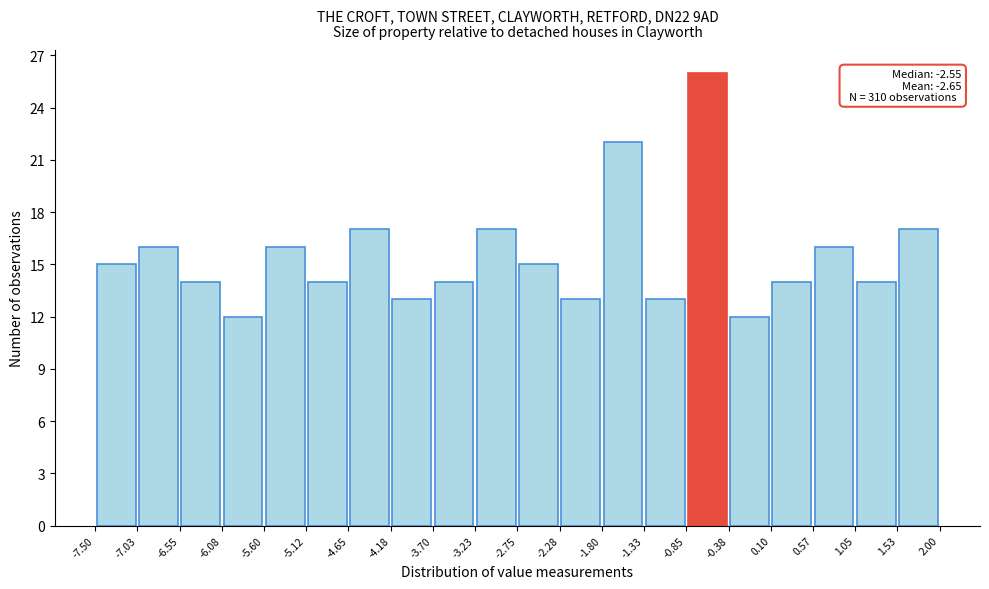

Over which range of the x-axis is the bar tallest?

-0.85 to -0.38